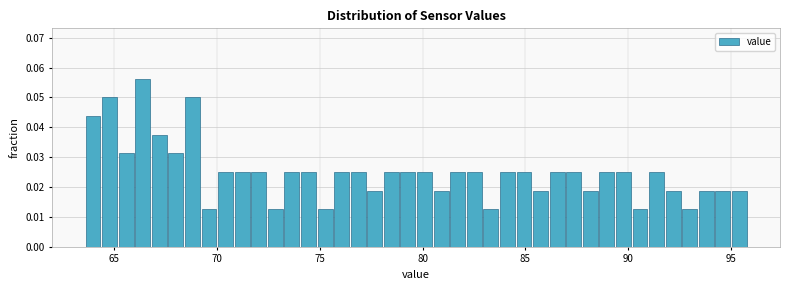

Read against the x-axis, roughly where is the centre of the tallest bar?

66.5